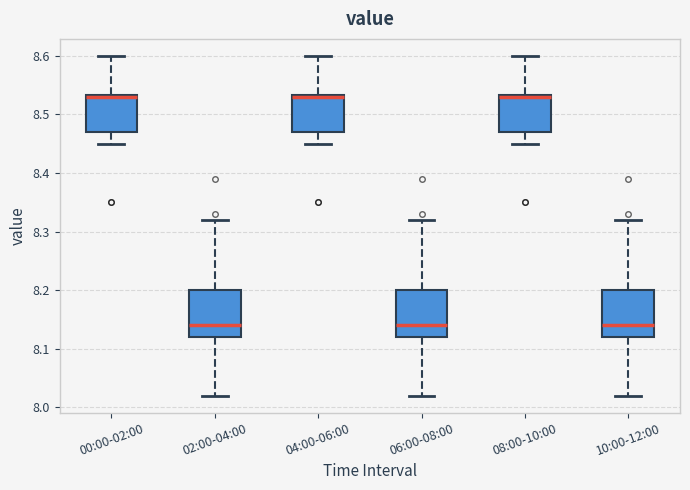

Where does the lower whisker of the box for 02:00-04:00 end on the y-axis? The values are not printed on the chart, so give them approximately, as read against the axis.

8.02